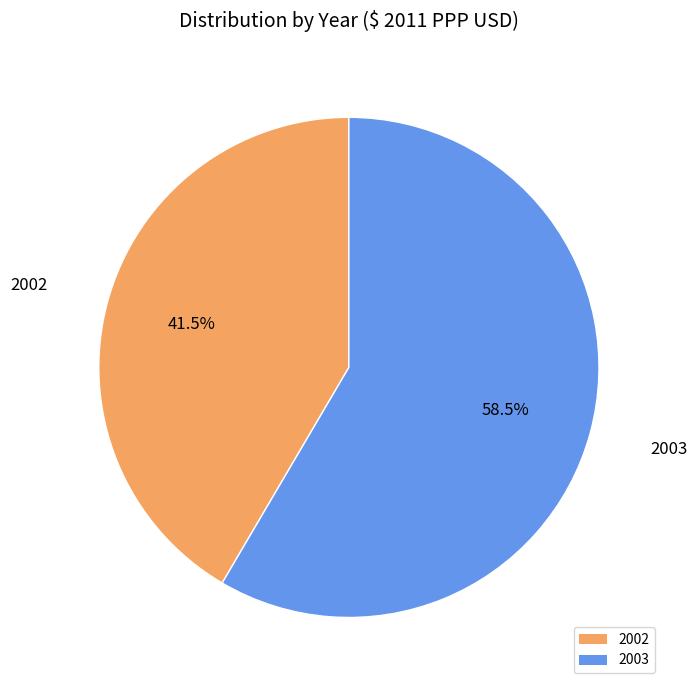

Which category has the smallest portion of the pie?

2002